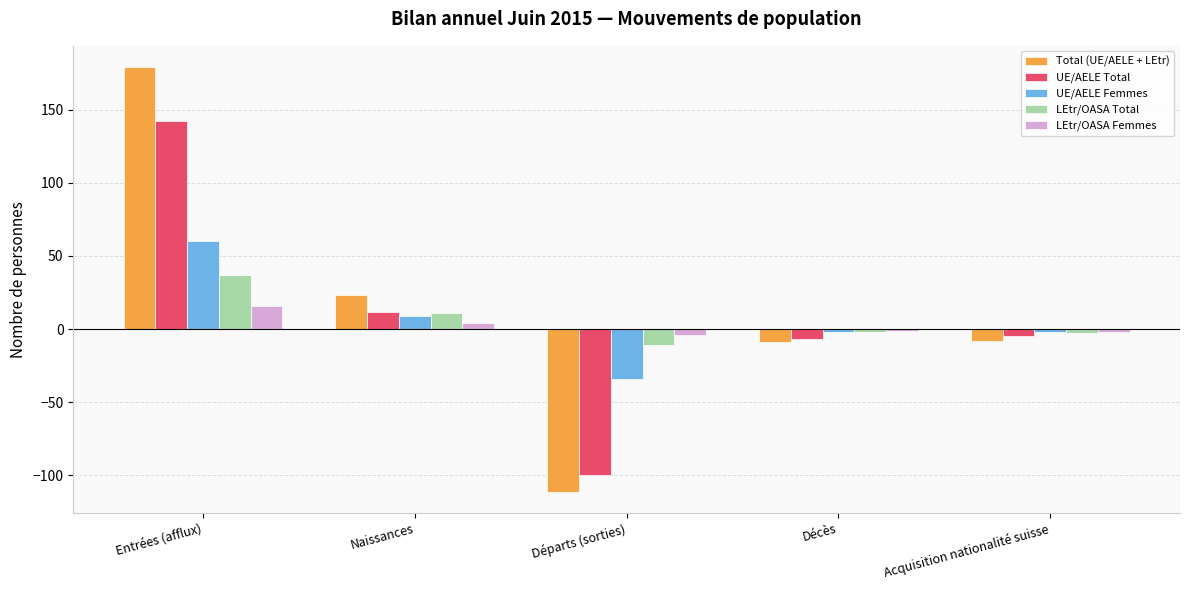

Which series has the largest total across all categories?

Total (UE/AELE + LEtr)